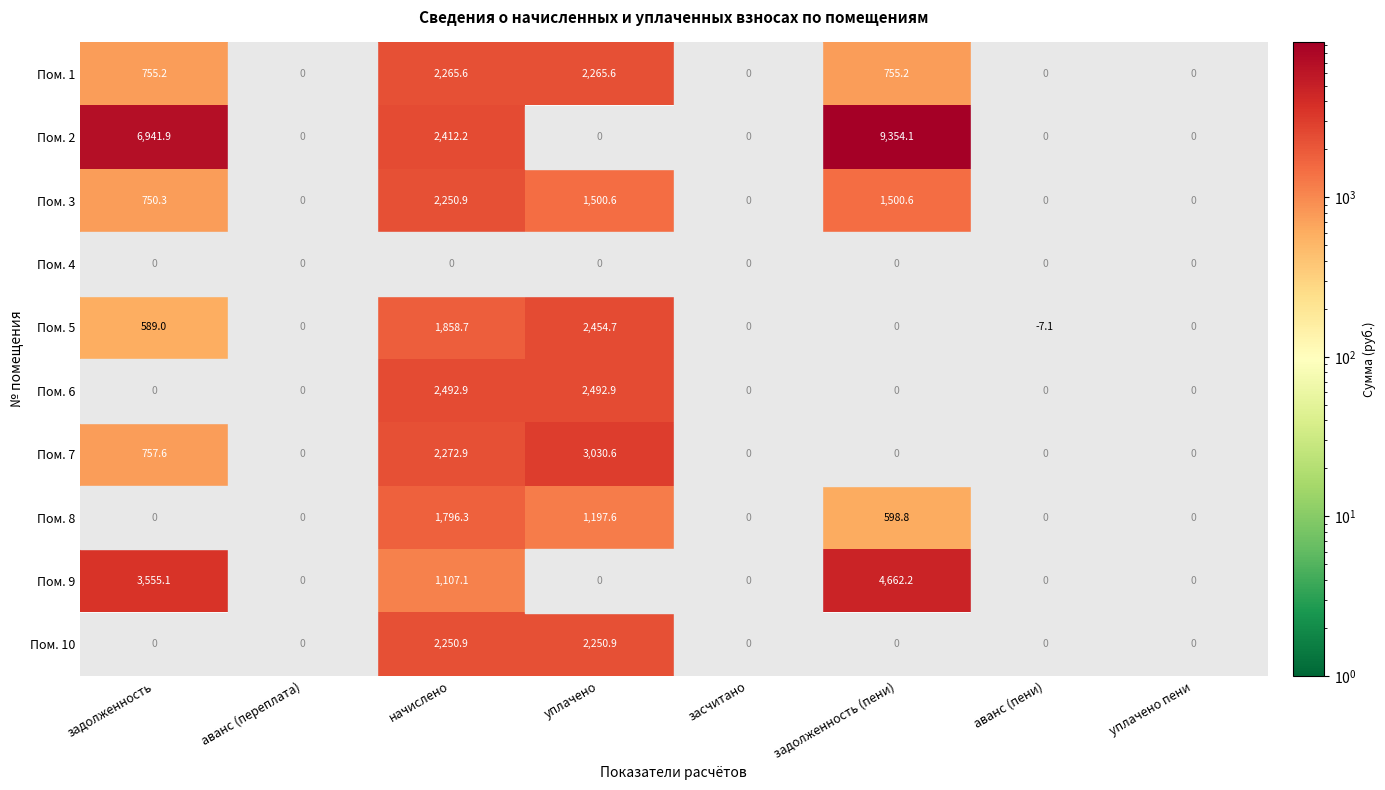

Is it true that Пом. 5 equals 704.6 at начислено?

False